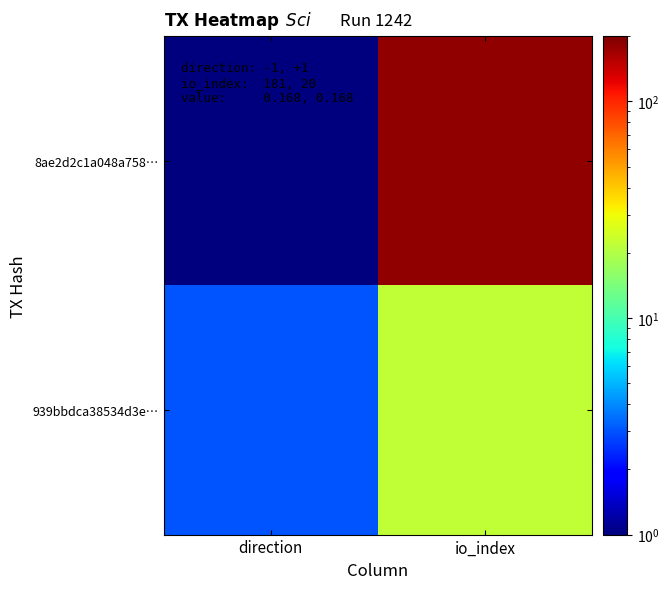

Which has a higher value, direction or io_index?

io_index